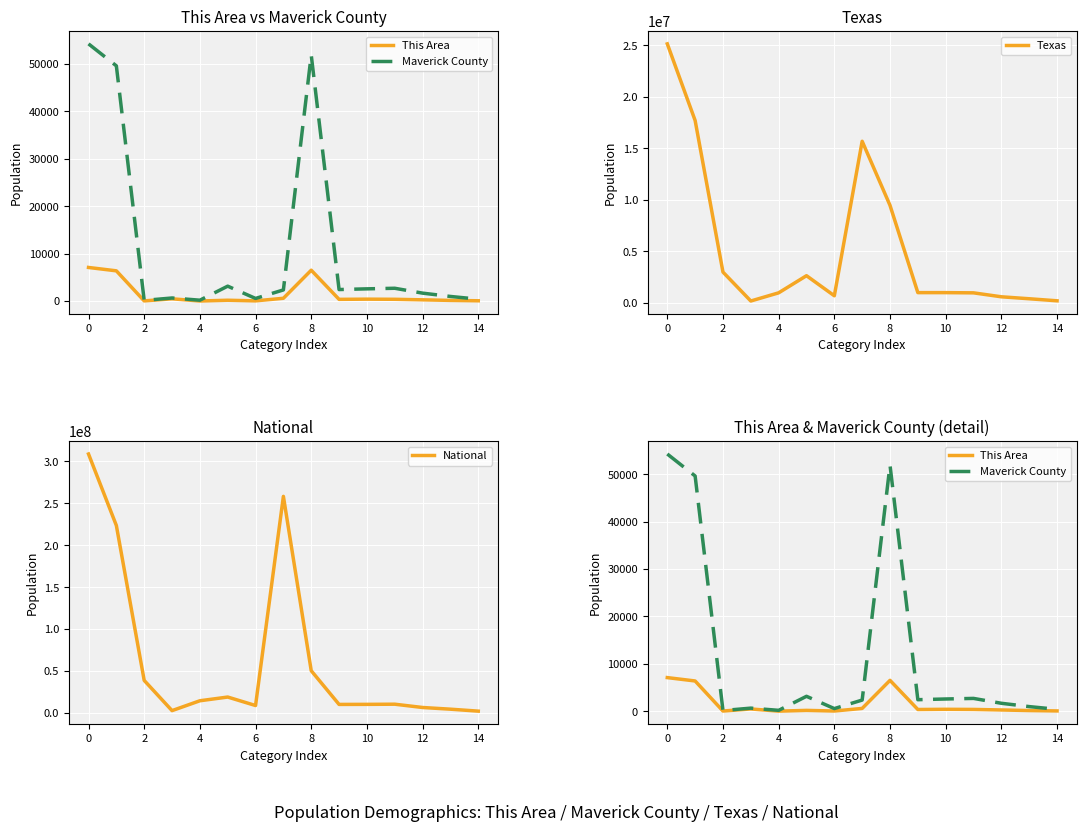

True or false: Texas and This Area intersect in this chart.

False